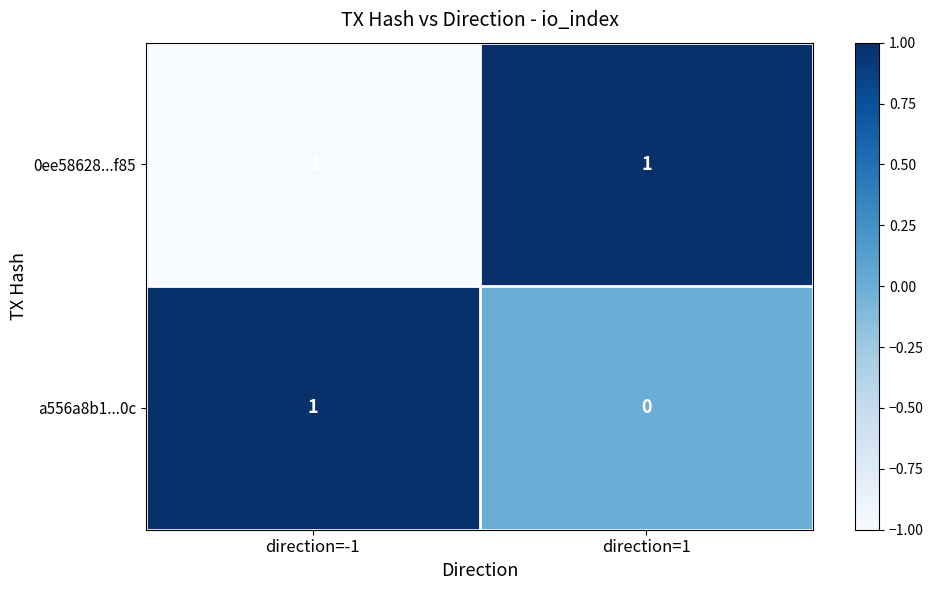

Reading right to left, extract all data points from this chart.

0ee58628...f85: 1	-1
a556a8b1...0c: 0	1